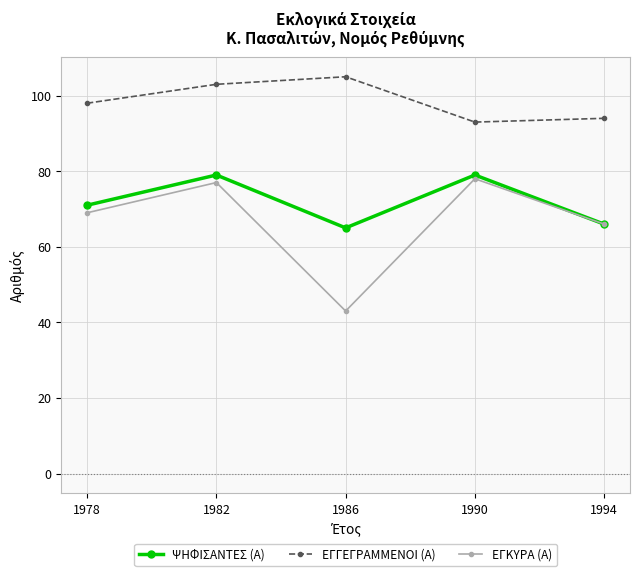

What value does the ΕΓΓΕΓΡΑΜΜΕΝΟΙ (Α) series have at 1994?

94